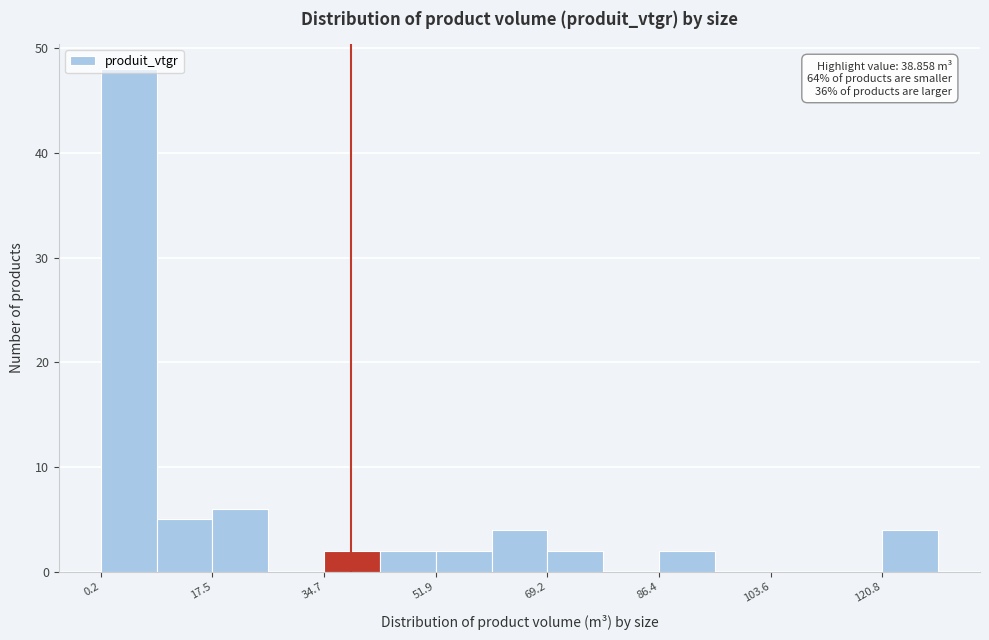

Which range on the x-axis has the tallest bar?

0 to 8